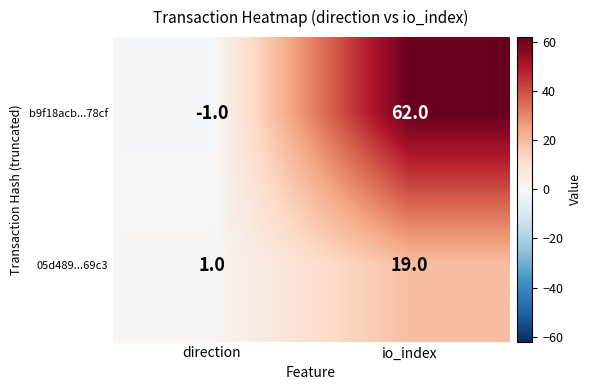

True or false: 05d489...69c3 has a value of 5 at io_index.

False